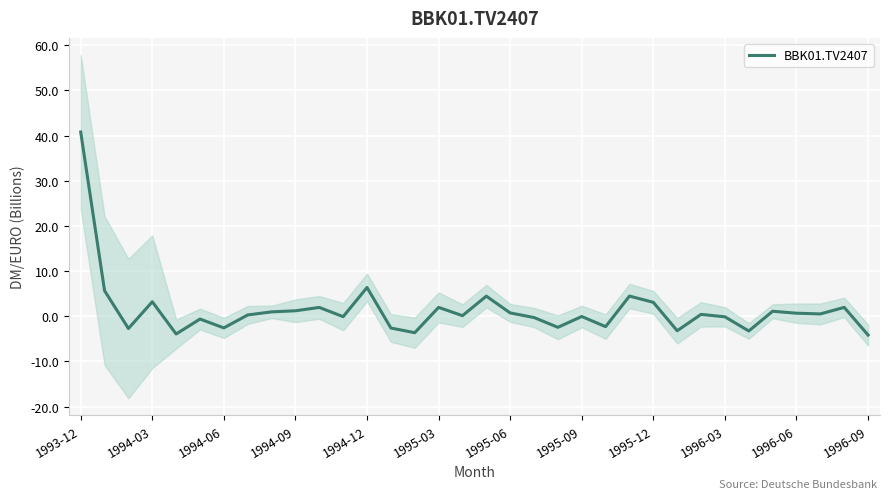

At which label does the data first exceed 0?

1993-12